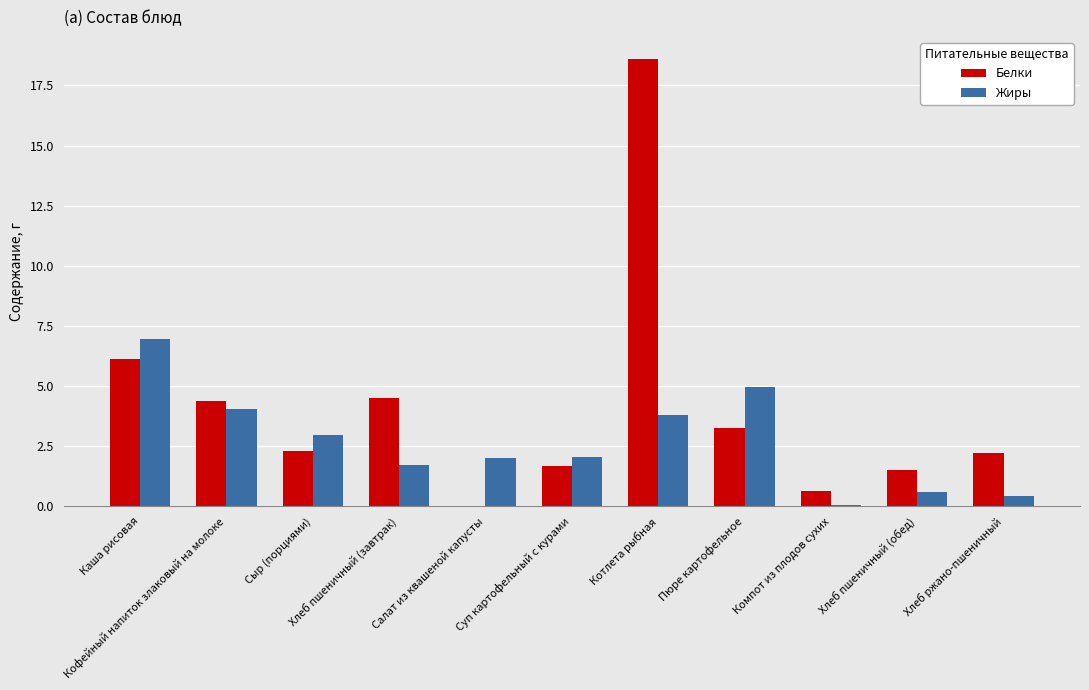

The value of Белки at Суп картофельный с курами is 1.7. True or false?

True